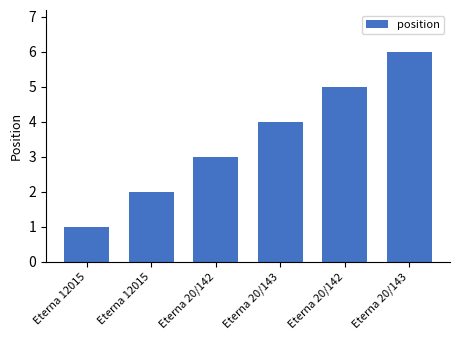

Does the chart contain stacked bars?

No